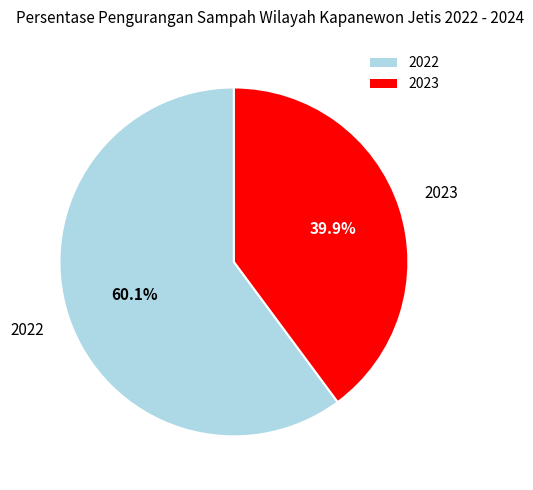

Does any single category account for the majority?

Yes